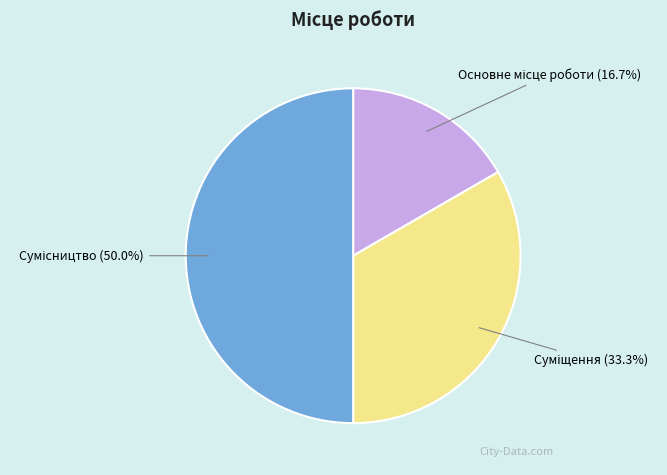

Count the number of slices in the pie.

3